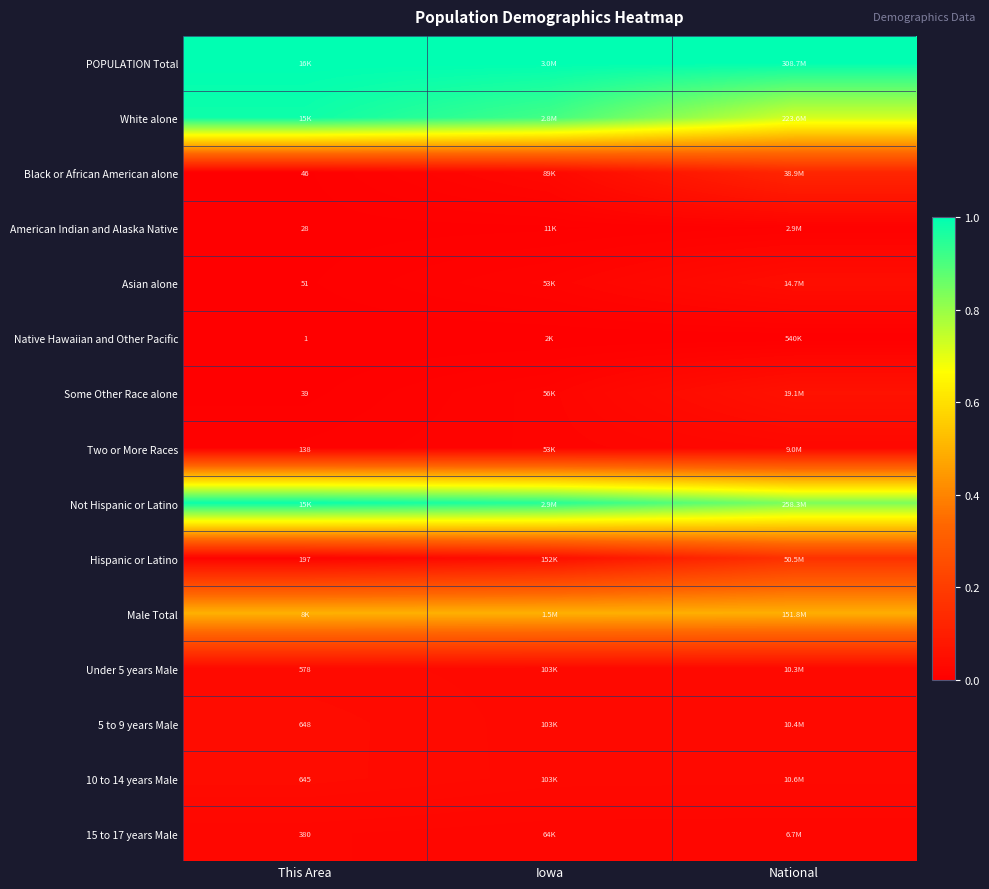

Count the 15 to 17 years Male values in the range 0 to 1.

3